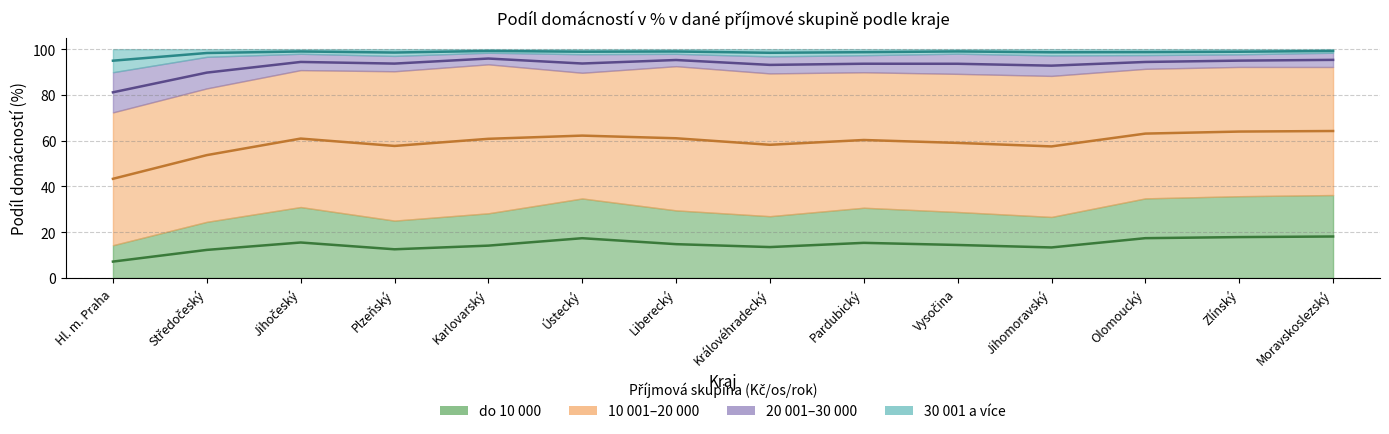

Which series has the widest spread of values?

do 10 000